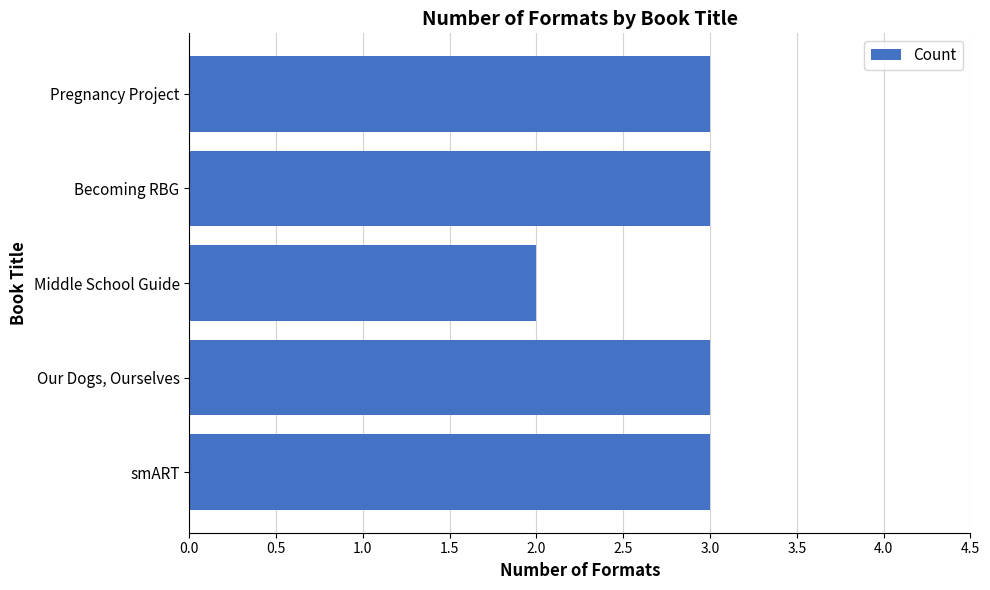

What is the approximate value at Our Dogs, Ourselves?

3